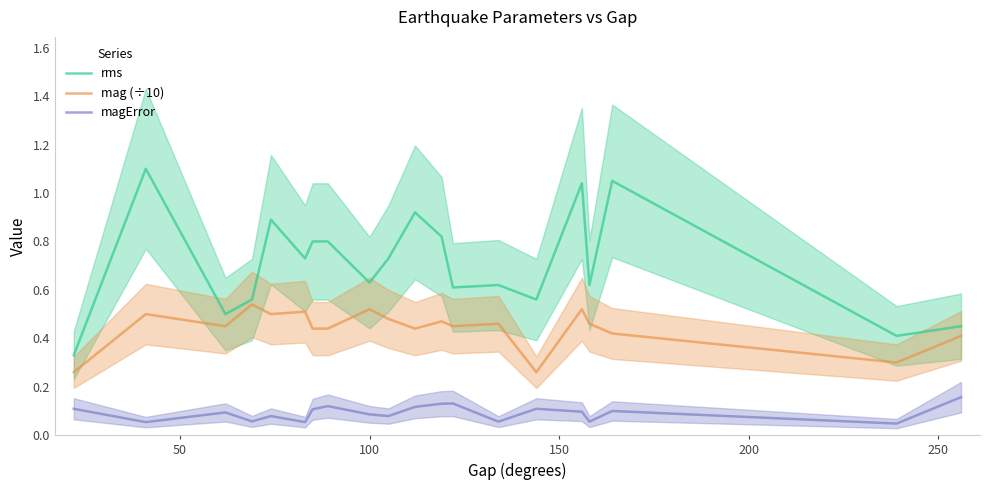

What is the lowest value of the mag (÷10) series?

0.3